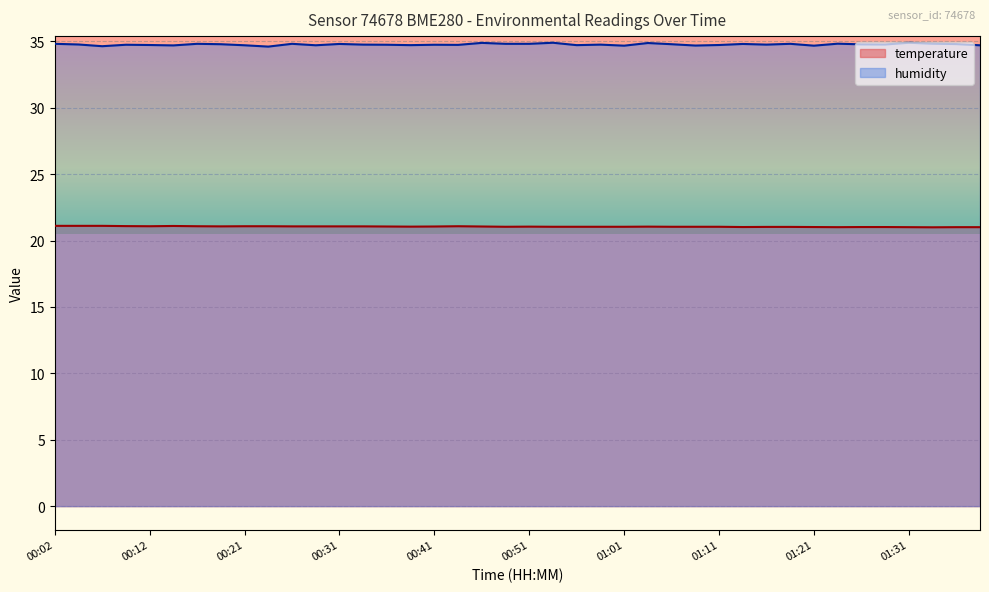

What is the sum of all humidity values?

1390.8